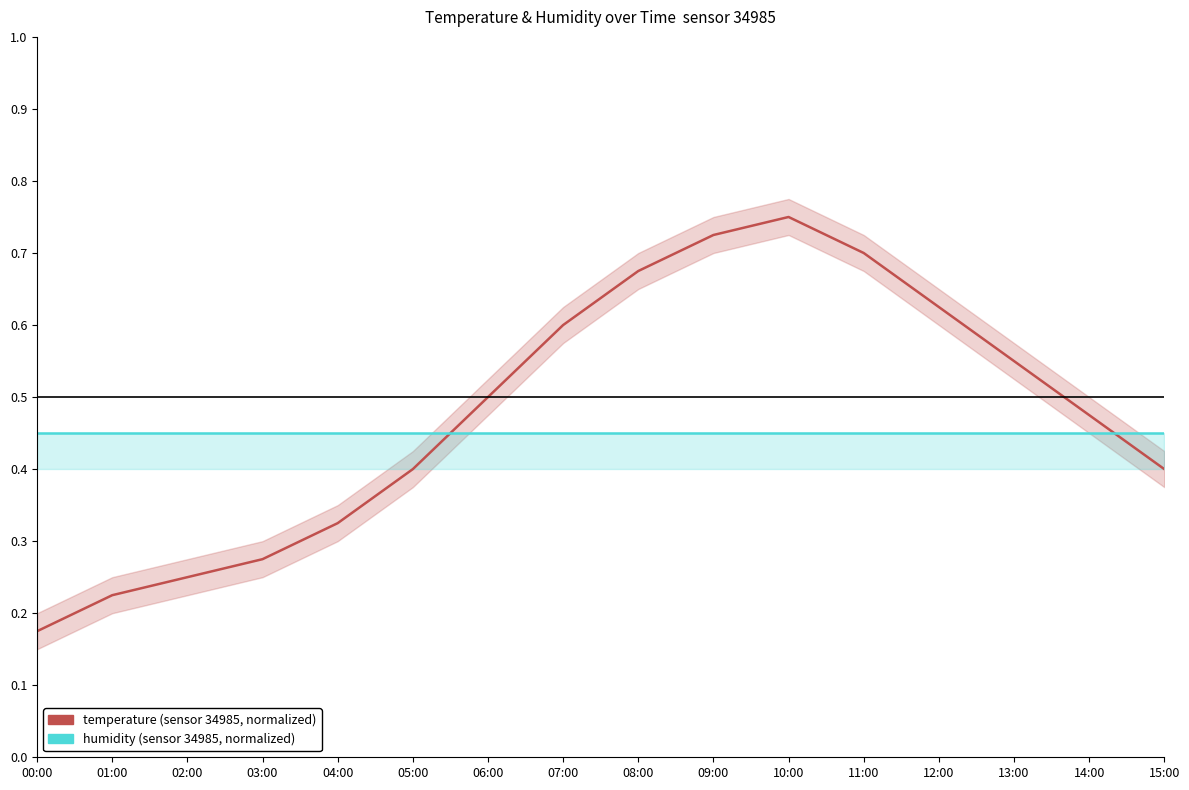

Reading right to left, what are all the values shown in this chart?

temperature (normalized): 15:00=0.4	14:00=0.5	13:00=0.6	12:00=0.6	11:00=0.7	10:00=0.8	09:00=0.7	08:00=0.7	07:00=0.6	06:00=0.5	05:00=0.4	04:00=0.3	03:00=0.3	02:00=0.2	01:00=0.2	00:00=0.2
humidity (normalized): 15:00=0.5	14:00=0.5	13:00=0.5	12:00=0.5	11:00=0.5	10:00=0.5	09:00=0.5	08:00=0.5	07:00=0.5	06:00=0.5	05:00=0.5	04:00=0.5	03:00=0.5	02:00=0.5	01:00=0.5	00:00=0.5